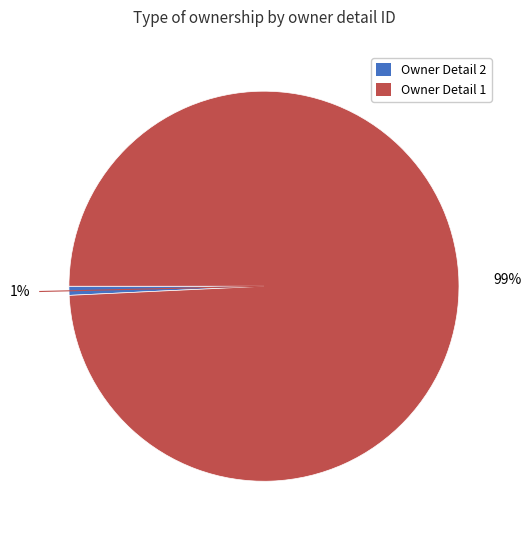

Which category has the smallest portion of the pie?

Owner Detail 2